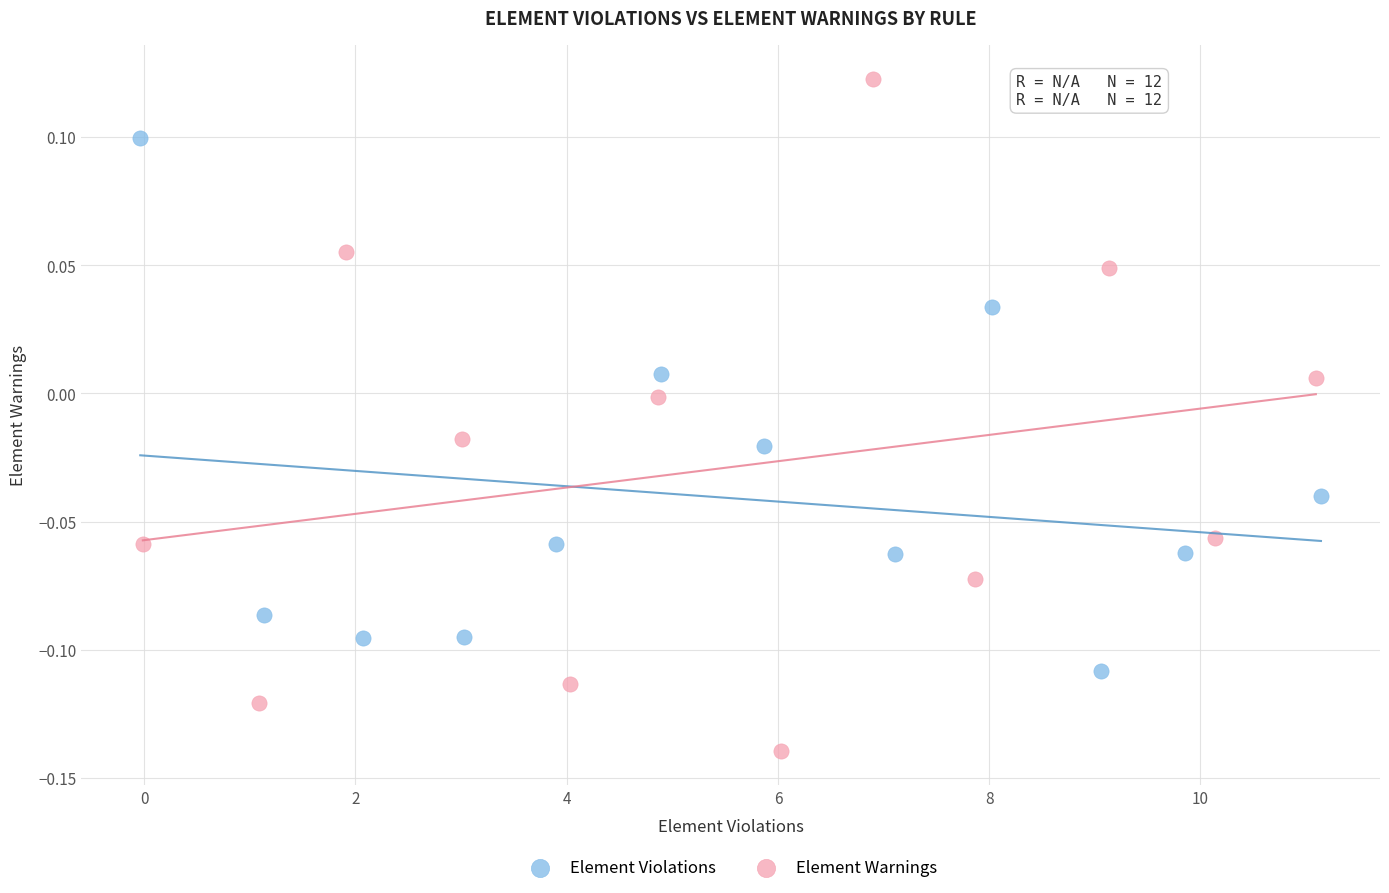

Which series has the widest spread of Y values?

Element Warnings